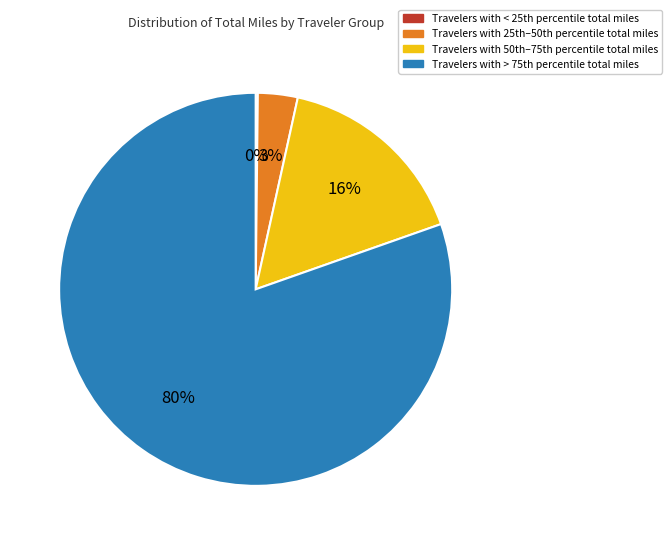

Is there a majority slice in this chart?

Yes